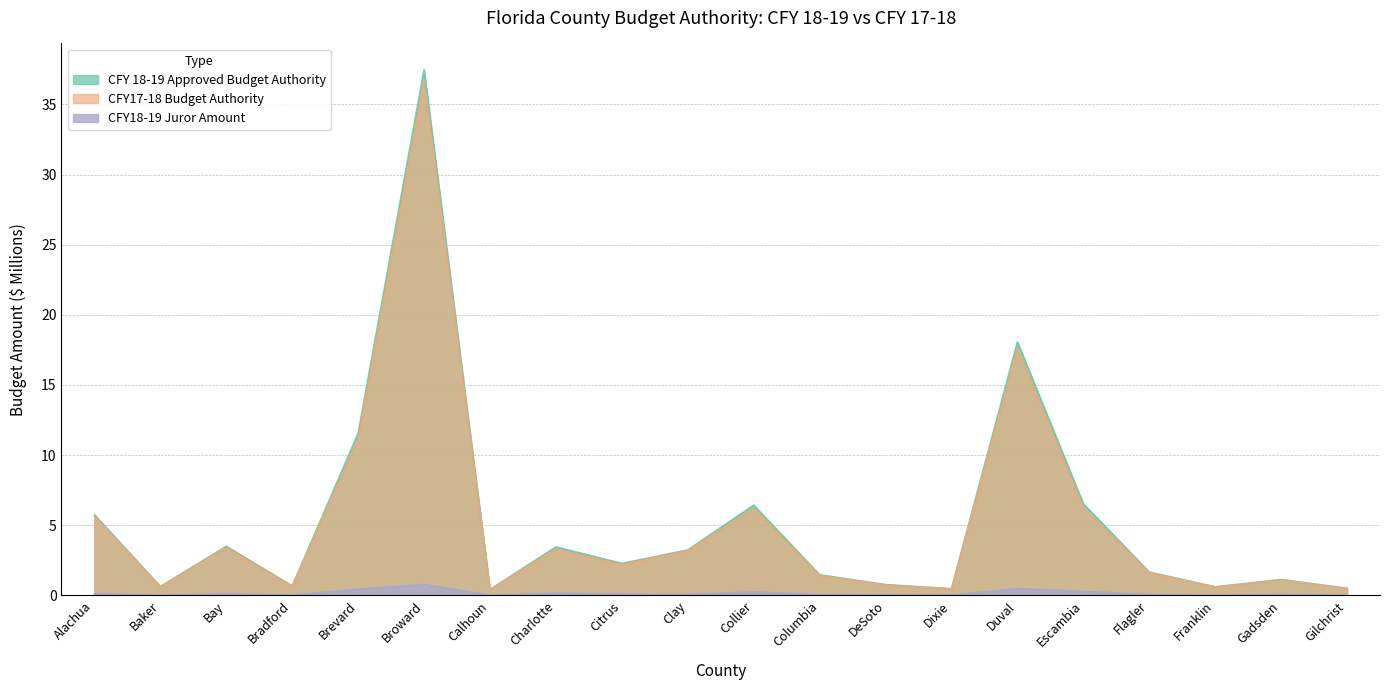

True or false: CFY18-19 Juror Amount and CFY 18-19 Approved Budget Authority cross at least once.

False